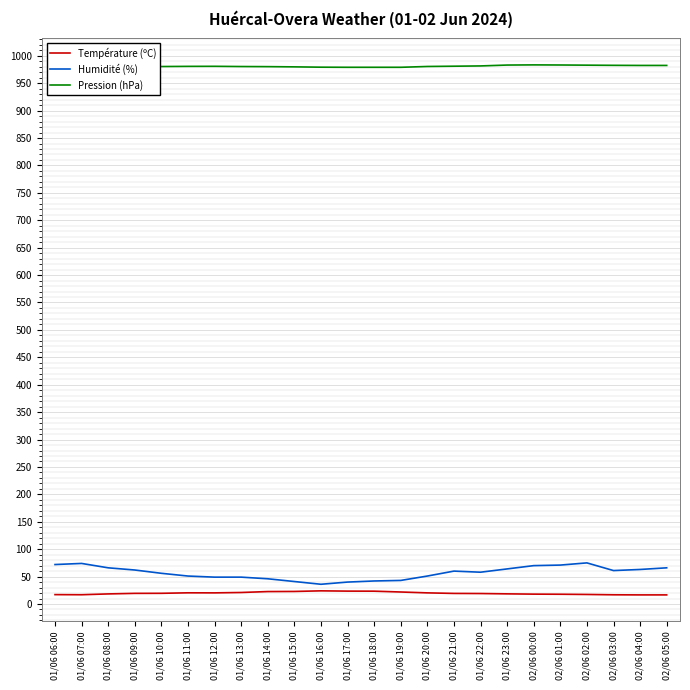

What are all the series names shown in the legend?

Température (ºC), Humidité (%), Pression (hPa)